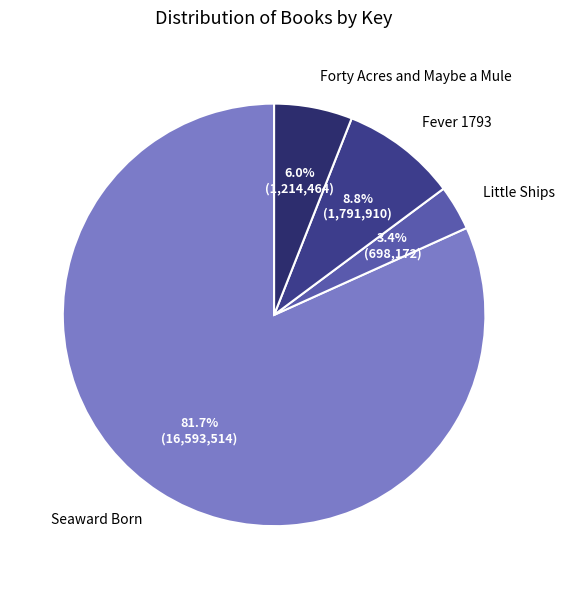

Is the sum of Seaward Born and Forty Acres and Maybe a Mule greater than half?

Yes